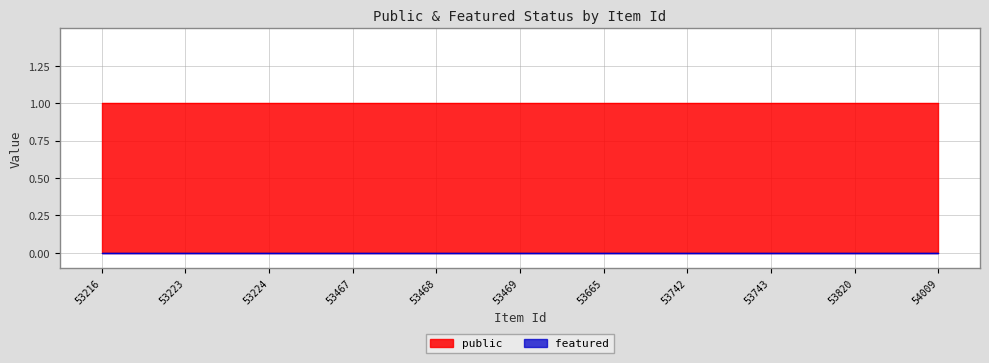

Reading left to right, what are all the values shown in this chart?

public: 53216=1	53223=1	53224=1	53467=1	53468=1	53469=1	53665=1	53742=1	53743=1	53820=1	54009=1
featured: 53216=0	53223=0	53224=0	53467=0	53468=0	53469=0	53665=0	53742=0	53743=0	53820=0	54009=0